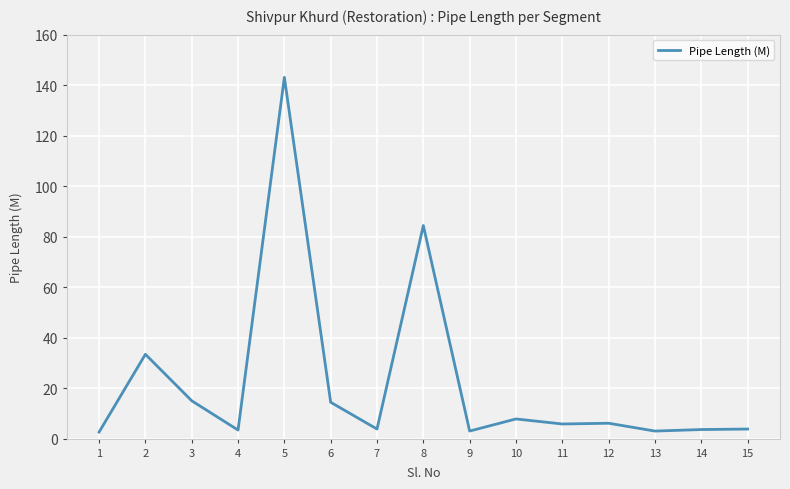

What is the average value?

22.2